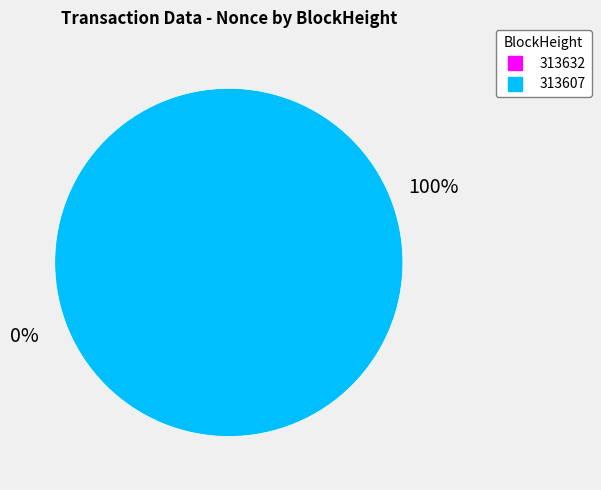

Rank the categories by value from highest to lowest.

313607, 313632